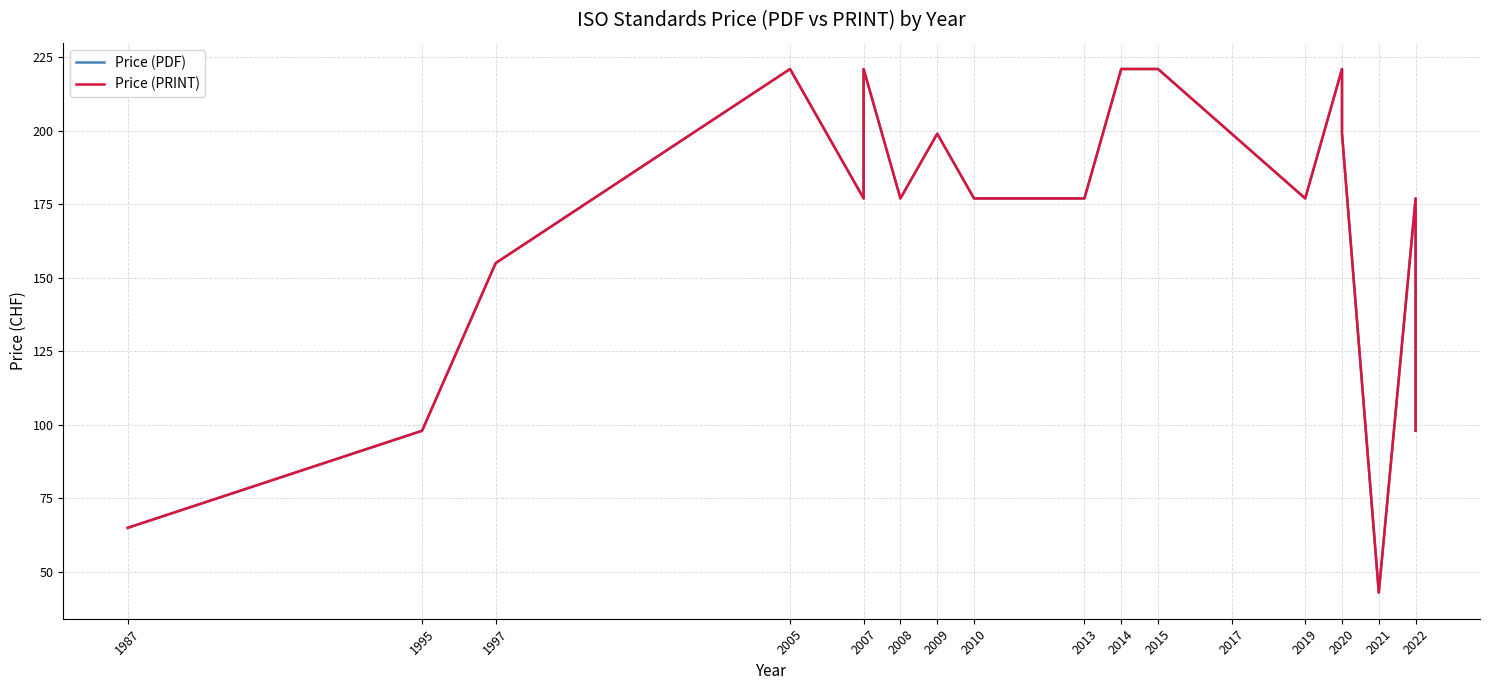

The value of Price (PDF) at 2014 is 317. True or false?

False